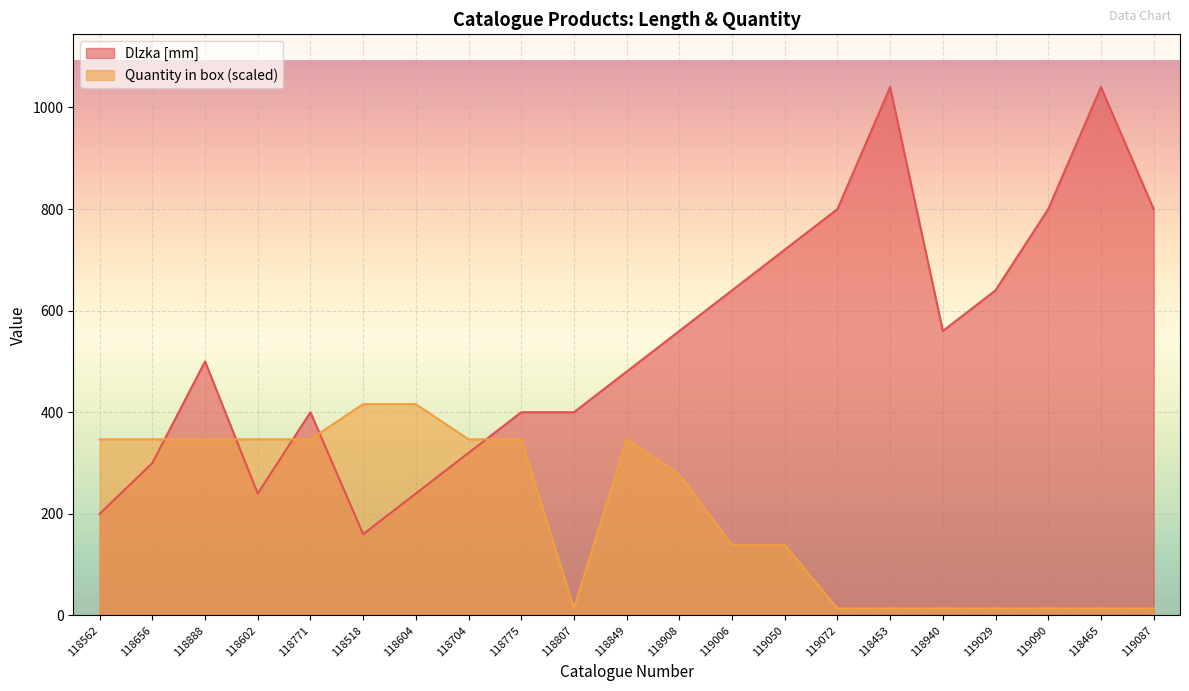

Where does the Dlzka [mm] series first go above 500?

118908